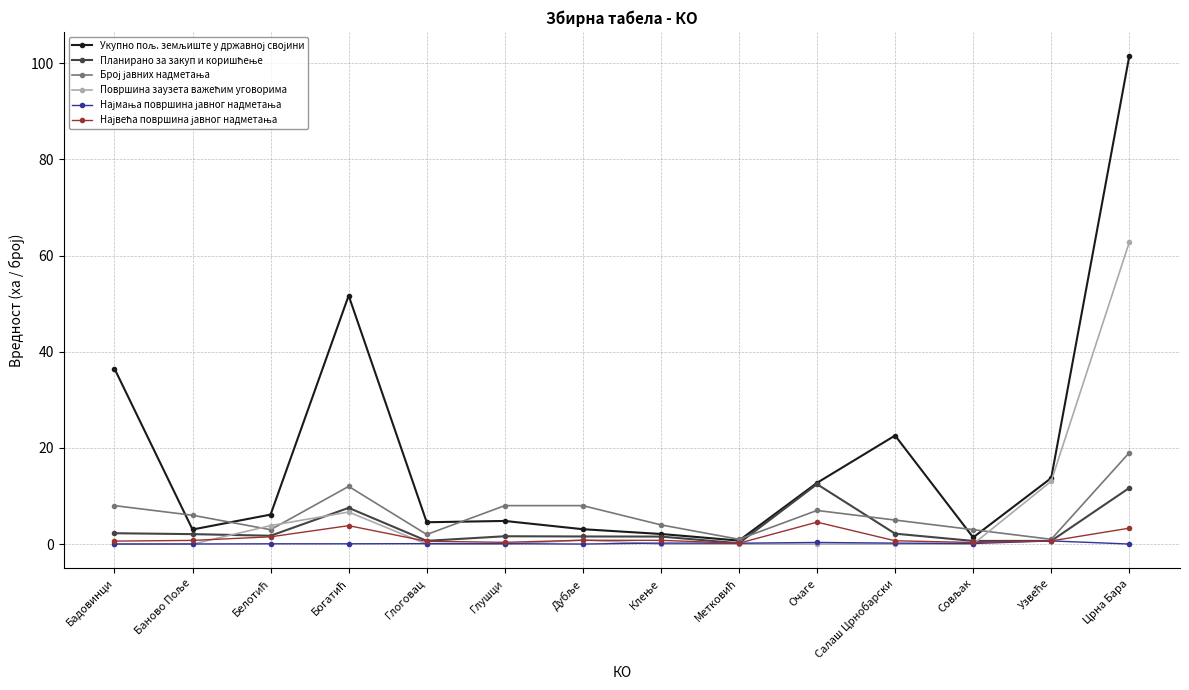

What is the label of the 5th point from the left?

Глоговац